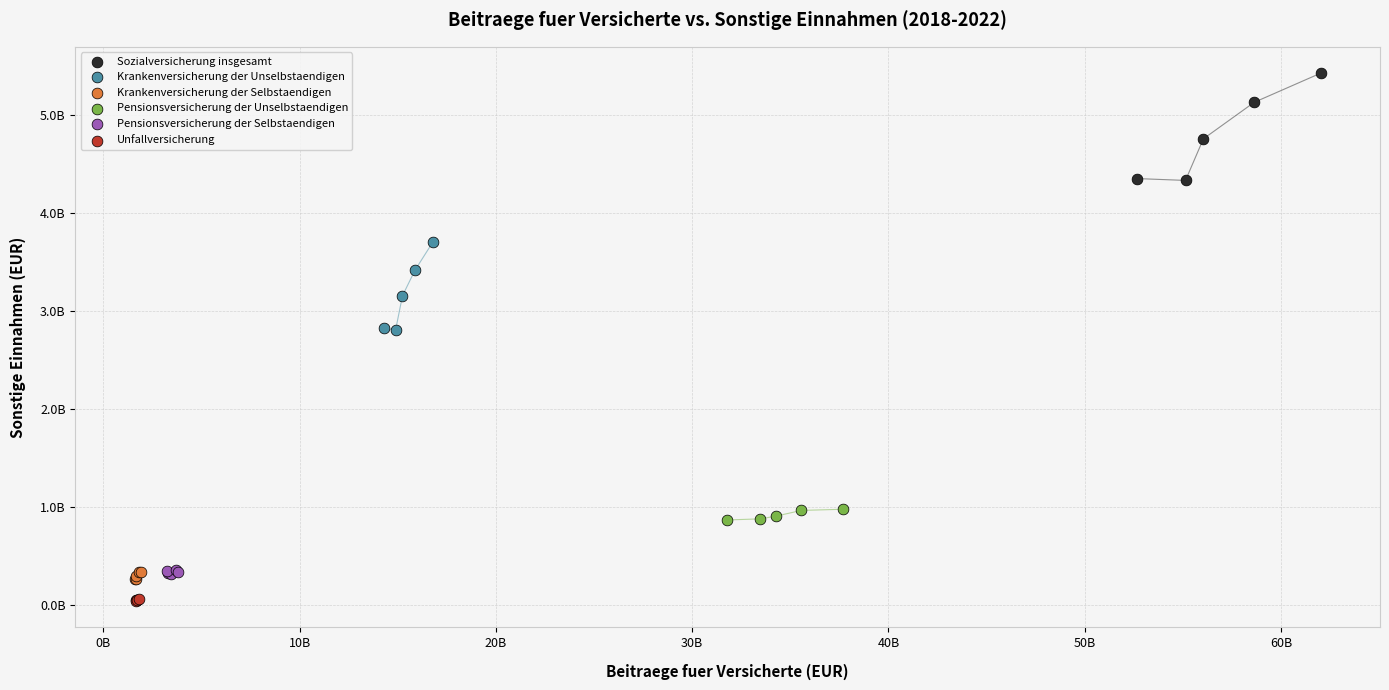

What are all the series names shown in the legend?

Sozialversicherung insgesamt, Krankenversicherung der Unselbstaendigen, Krankenversicherung der Selbstaendigen, Pensionsversicherung der Unselbstaendigen, Pensionsversicherung der Selbstaendigen, Unfallversicherung